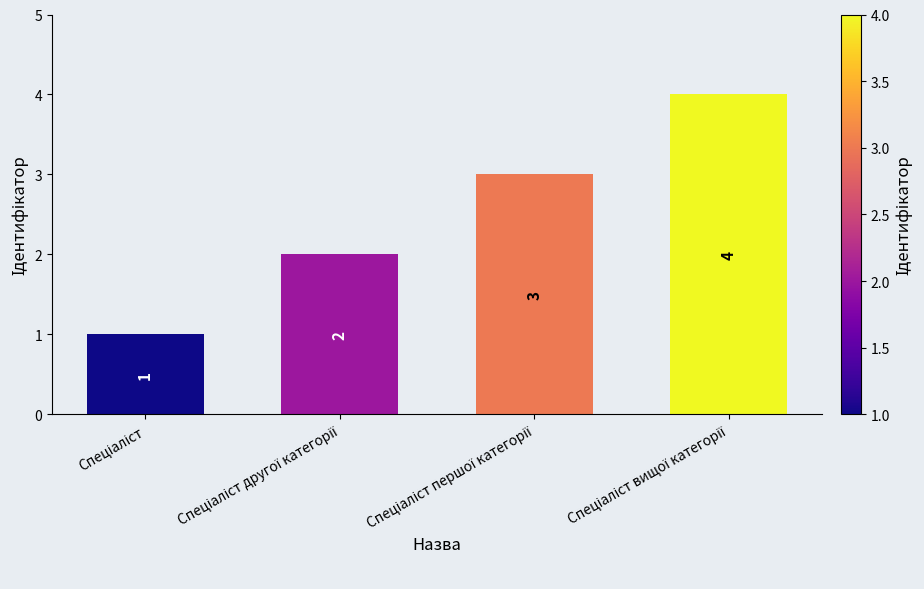

Count the values in the range 2 to 4.

3